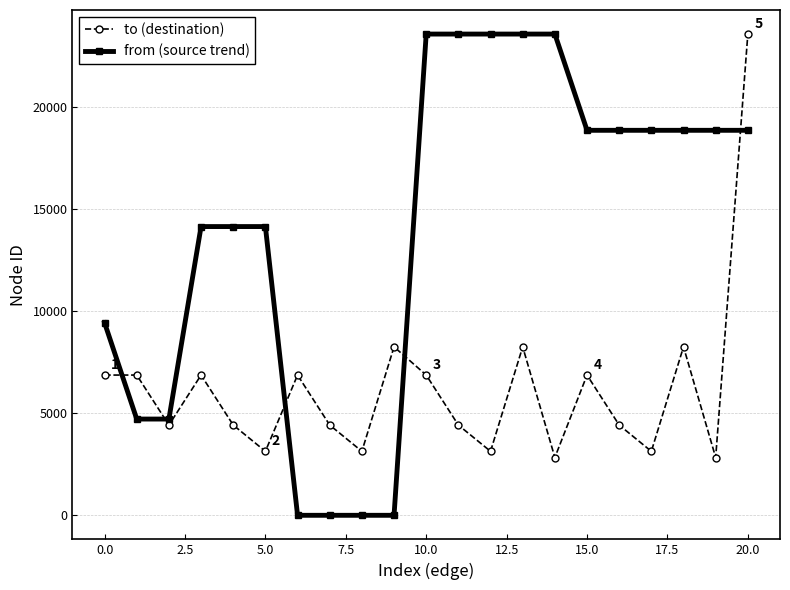

What is the value of the to (destination) point at the 9th from the left?

3137